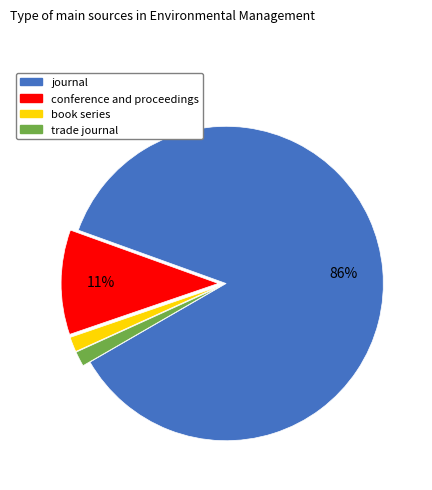

Which has a higher value, conference and proceedings or book series?

conference and proceedings